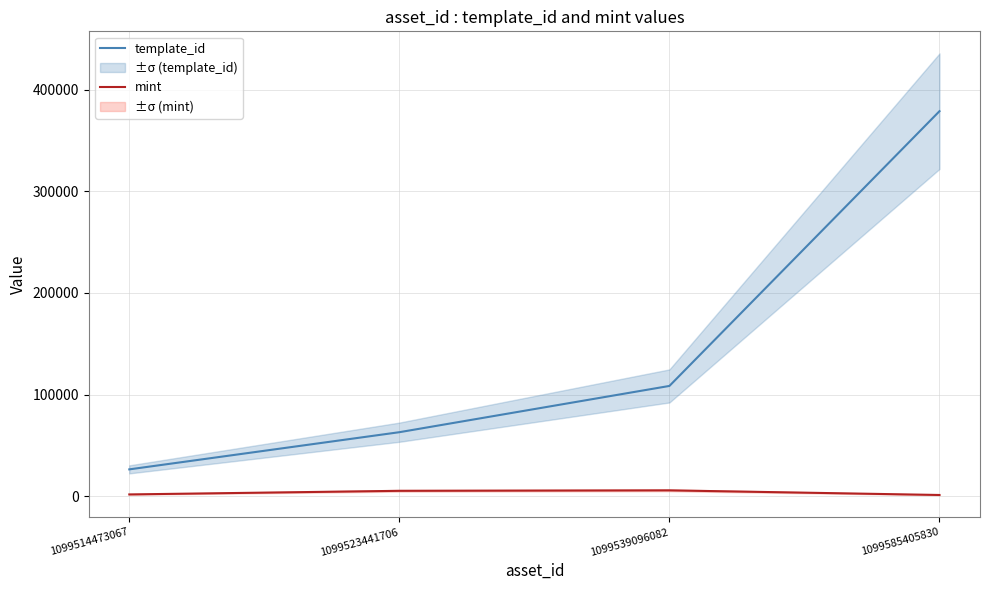

At 1099539096082, list the series in order from largest to smallest.

template_id, mint